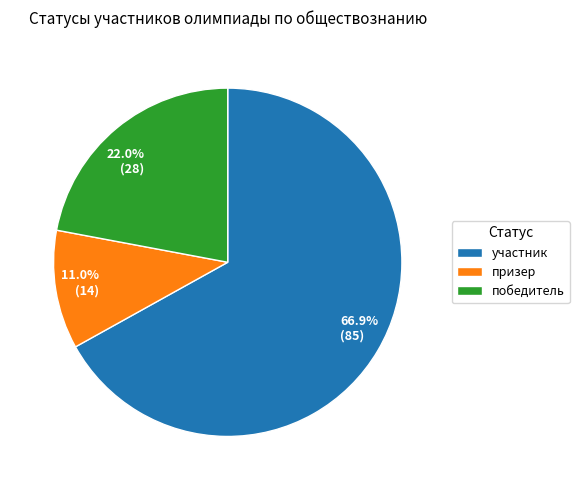

To the nearest percent, what portion does призер represent?

11%